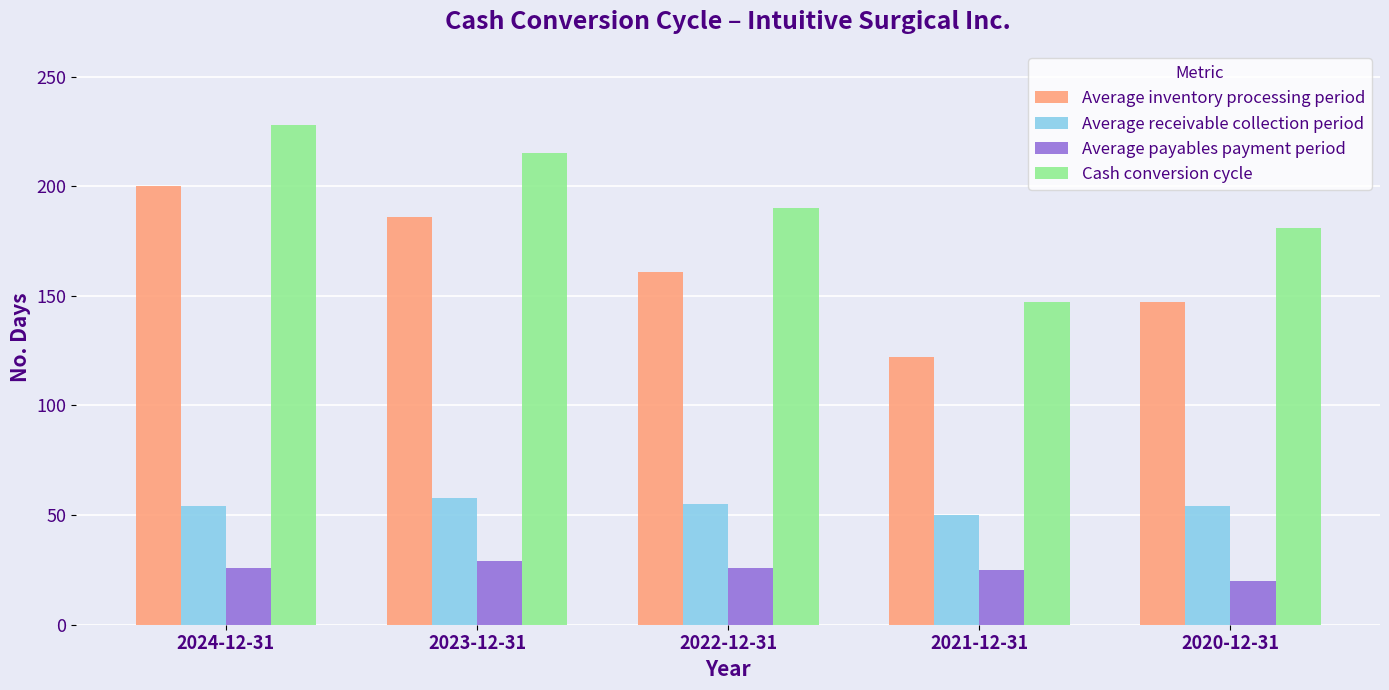

How many groups of bars are there?

5